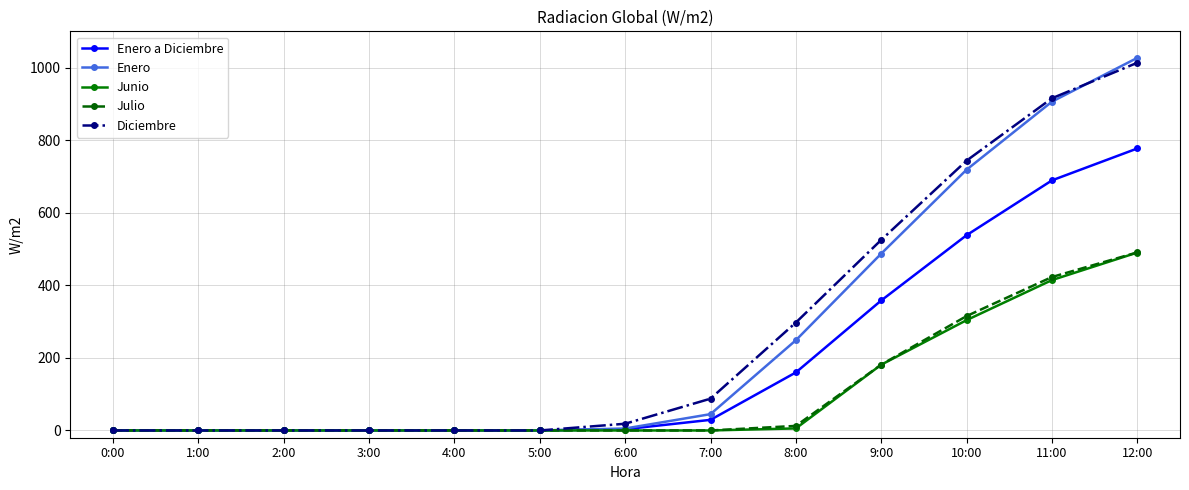

Is the value of Enero at 12:00 greater than the value of Julio at 3:00?

Yes